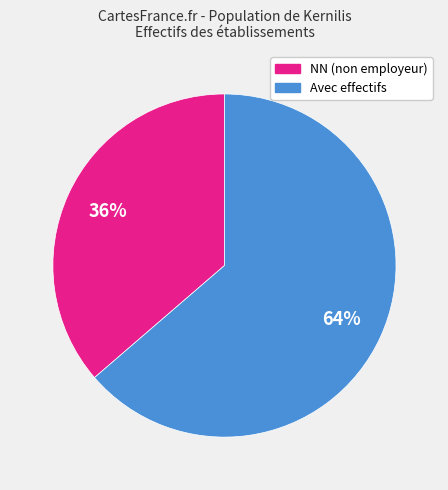

To the nearest percent, what is the average slice percentage?

50%